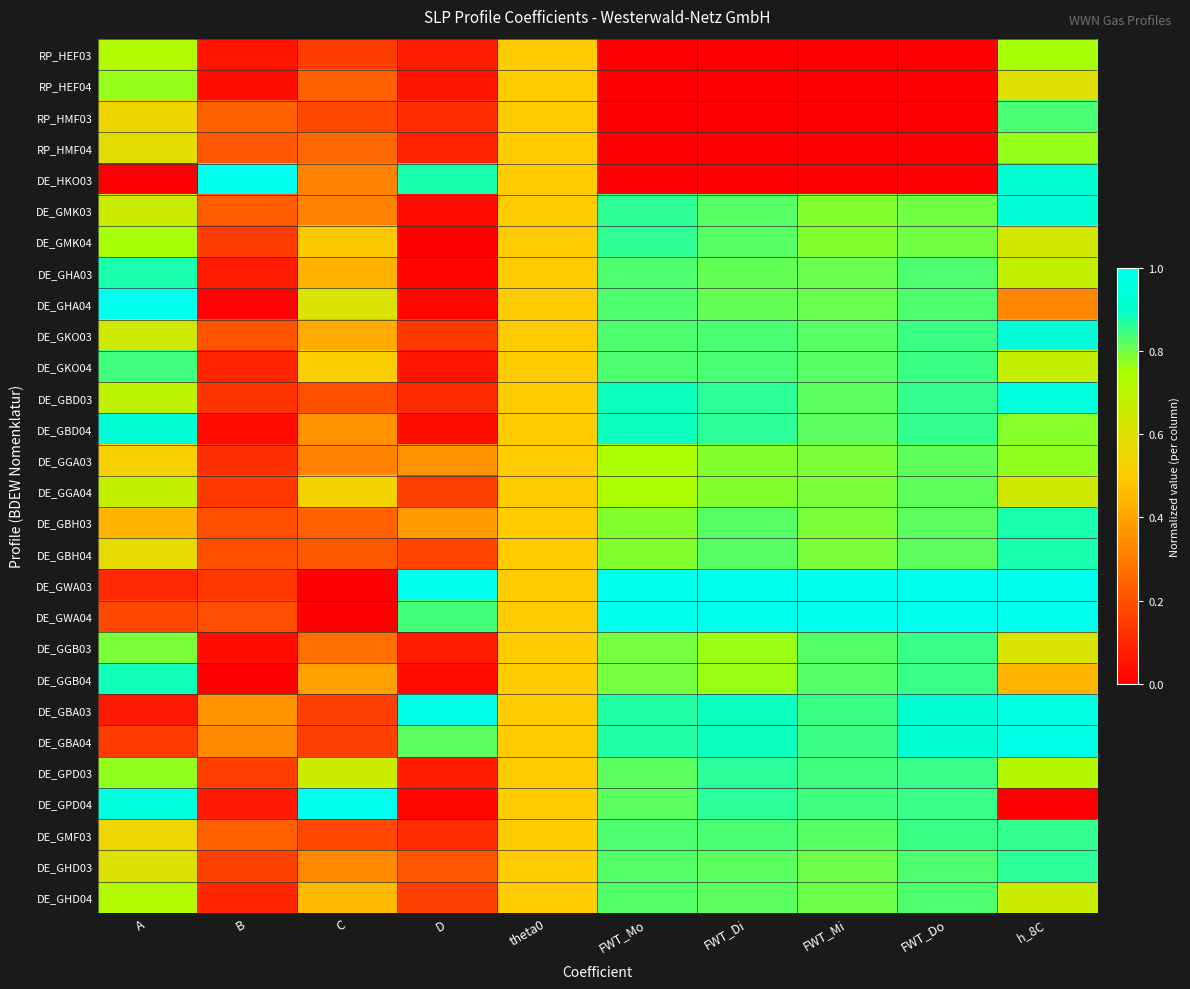

Reading left to right, list all the values displayed in this chart.

RP_HEF03: A=0.7	B=0.1	C=0.1	D=0.1	theta0=0.5	FWT_Mo=0.0	FWT_Di=0.0	FWT_Mi=0.0	FWT_Do=0.0	h_8C=0.8
RP_HEF04: A=0.8	B=0.0	C=0.2	D=0.1	theta0=0.5	FWT_Mo=0.0	FWT_Di=0.0	FWT_Mi=0.0	FWT_Do=0.0	h_8C=0.6
RP_HMF03: A=0.5	B=0.2	C=0.2	D=0.1	theta0=0.5	FWT_Mo=0.0	FWT_Di=0.0	FWT_Mi=0.0	FWT_Do=0.0	h_8C=0.8
RP_HMF04: A=0.6	B=0.2	C=0.3	D=0.1	theta0=0.5	FWT_Mo=0.0	FWT_Di=0.0	FWT_Mi=0.0	FWT_Do=0.0	h_8C=0.8
DE_HKO03: A=0.0	B=1.0	C=0.3	D=0.9	theta0=0.5	FWT_Mo=0.0	FWT_Di=0.0	FWT_Mi=0.0	FWT_Do=0.0	h_8C=0.9
DE_GMK03: A=0.7	B=0.2	C=0.3	D=0.0	theta0=0.5	FWT_Mo=0.9	FWT_Di=0.8	FWT_Mi=0.8	FWT_Do=0.8	h_8C=0.9
DE_GMK04: A=0.8	B=0.1	C=0.5	D=0.0	theta0=0.5	FWT_Mo=0.9	FWT_Di=0.8	FWT_Mi=0.8	FWT_Do=0.8	h_8C=0.6
DE_GHA03: A=0.9	B=0.1	C=0.4	D=0.0	theta0=0.5	FWT_Mo=0.8	FWT_Di=0.8	FWT_Mi=0.8	FWT_Do=0.8	h_8C=0.7
DE_GHA04: A=1.0	B=0.0	C=0.6	D=0.0	theta0=0.5	FWT_Mo=0.8	FWT_Di=0.8	FWT_Mi=0.8	FWT_Do=0.8	h_8C=0.3
DE_GKO03: A=0.6	B=0.2	C=0.4	D=0.1	theta0=0.5	FWT_Mo=0.8	FWT_Di=0.8	FWT_Mi=0.8	FWT_Do=0.8	h_8C=0.9
DE_GKO04: A=0.8	B=0.1	C=0.5	D=0.1	theta0=0.5	FWT_Mo=0.8	FWT_Di=0.8	FWT_Mi=0.8	FWT_Do=0.8	h_8C=0.7
DE_GBD03: A=0.7	B=0.1	C=0.2	D=0.1	theta0=0.5	FWT_Mo=0.9	FWT_Di=0.9	FWT_Mi=0.8	FWT_Do=0.9	h_8C=0.9
DE_GBD04: A=0.9	B=0.0	C=0.4	D=0.0	theta0=0.5	FWT_Mo=0.9	FWT_Di=0.9	FWT_Mi=0.8	FWT_Do=0.9	h_8C=0.8
DE_GGA03: A=0.5	B=0.1	C=0.3	D=0.4	theta0=0.5	FWT_Mo=0.7	FWT_Di=0.8	FWT_Mi=0.8	FWT_Do=0.8	h_8C=0.8
DE_GGA04: A=0.7	B=0.1	C=0.5	D=0.2	theta0=0.5	FWT_Mo=0.7	FWT_Di=0.8	FWT_Mi=0.8	FWT_Do=0.8	h_8C=0.6
DE_GBH03: A=0.4	B=0.2	C=0.2	D=0.4	theta0=0.5	FWT_Mo=0.8	FWT_Di=0.8	FWT_Mi=0.8	FWT_Do=0.8	h_8C=0.9
DE_GBH04: A=0.6	B=0.2	C=0.2	D=0.2	theta0=0.5	FWT_Mo=0.8	FWT_Di=0.8	FWT_Mi=0.8	FWT_Do=0.8	h_8C=0.9
DE_GWA03: A=0.1	B=0.1	C=0.0	D=1.0	theta0=0.5	FWT_Mo=1.0	FWT_Di=1.0	FWT_Mi=1.0	FWT_Do=1.0	h_8C=1.0
DE_GWA04: A=0.2	B=0.2	C=0.0	D=0.8	theta0=0.5	FWT_Mo=1.0	FWT_Di=1.0	FWT_Mi=1.0	FWT_Do=1.0	h_8C=1.0
DE_GGB03: A=0.8	B=0.0	C=0.3	D=0.1	theta0=0.5	FWT_Mo=0.8	FWT_Di=0.8	FWT_Mi=0.8	FWT_Do=0.8	h_8C=0.6
DE_GGB04: A=0.9	B=0.0	C=0.4	D=0.0	theta0=0.5	FWT_Mo=0.8	FWT_Di=0.8	FWT_Mi=0.8	FWT_Do=0.8	h_8C=0.4
DE_GBA03: A=0.1	B=0.4	C=0.2	D=1.0	theta0=0.5	FWT_Mo=0.9	FWT_Di=0.9	FWT_Mi=0.8	FWT_Do=0.9	h_8C=1.0
DE_GBA04: A=0.1	B=0.3	C=0.2	D=0.8	theta0=0.5	FWT_Mo=0.9	FWT_Di=0.9	FWT_Mi=0.8	FWT_Do=0.9	h_8C=1.0
DE_GPD03: A=0.8	B=0.2	C=0.7	D=0.1	theta0=0.5	FWT_Mo=0.8	FWT_Di=0.9	FWT_Mi=0.8	FWT_Do=0.8	h_8C=0.7
DE_GPD04: A=1.0	B=0.1	C=1.0	D=0.0	theta0=0.5	FWT_Mo=0.8	FWT_Di=0.9	FWT_Mi=0.8	FWT_Do=0.8	h_8C=0.0
DE_GMF03: A=0.5	B=0.2	C=0.2	D=0.1	theta0=0.5	FWT_Mo=0.8	FWT_Di=0.8	FWT_Mi=0.8	FWT_Do=0.8	h_8C=0.9
DE_GHD03: A=0.6	B=0.2	C=0.3	D=0.2	theta0=0.5	FWT_Mo=0.8	FWT_Di=0.8	FWT_Mi=0.8	FWT_Do=0.8	h_8C=0.9
DE_GHD04: A=0.7	B=0.1	C=0.5	D=0.2	theta0=0.5	FWT_Mo=0.8	FWT_Di=0.8	FWT_Mi=0.8	FWT_Do=0.8	h_8C=0.7